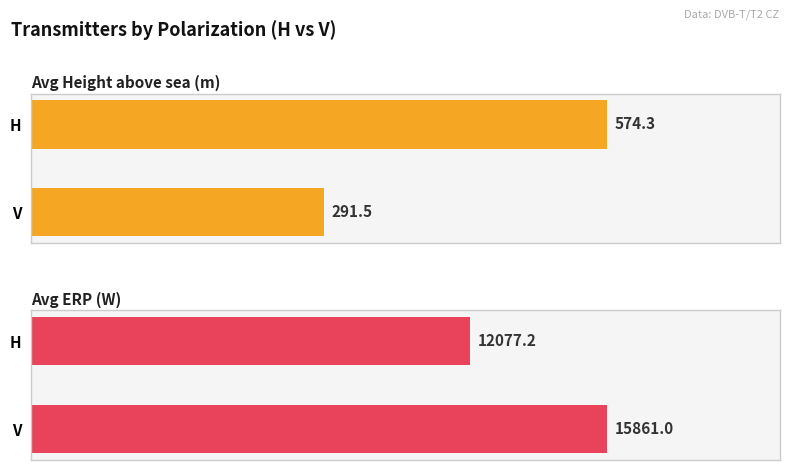

Which series has the largest total across all categories?

Avg ERP (W)